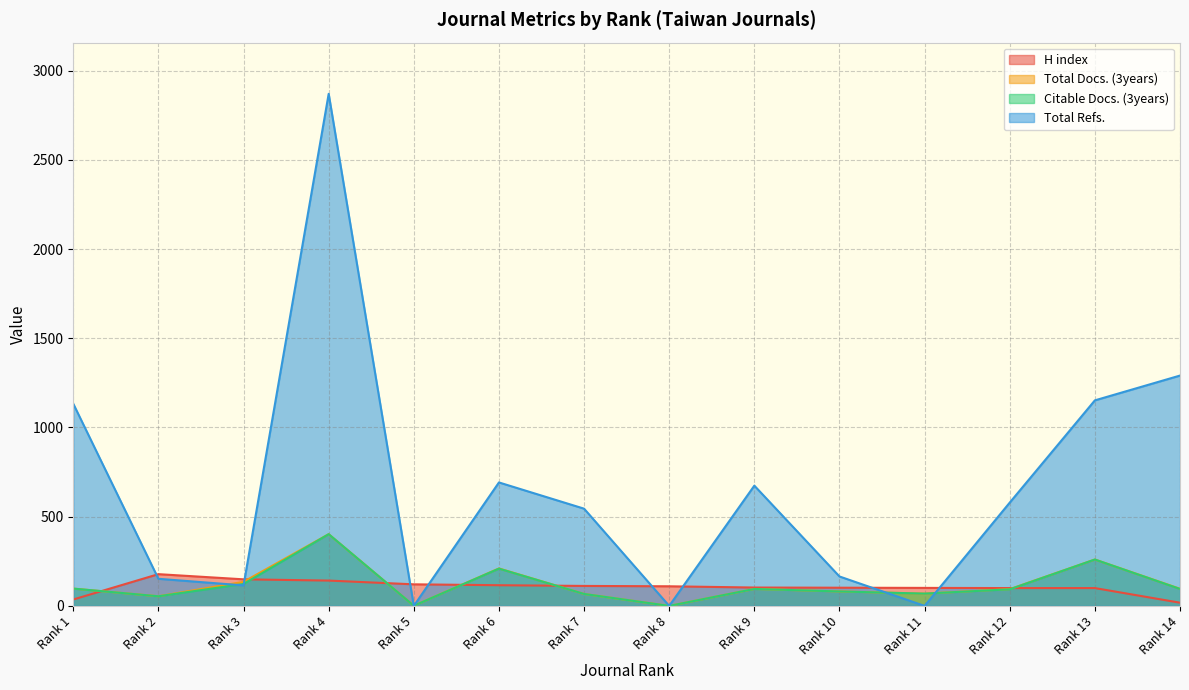

Read the H index value at Rank 13.

100